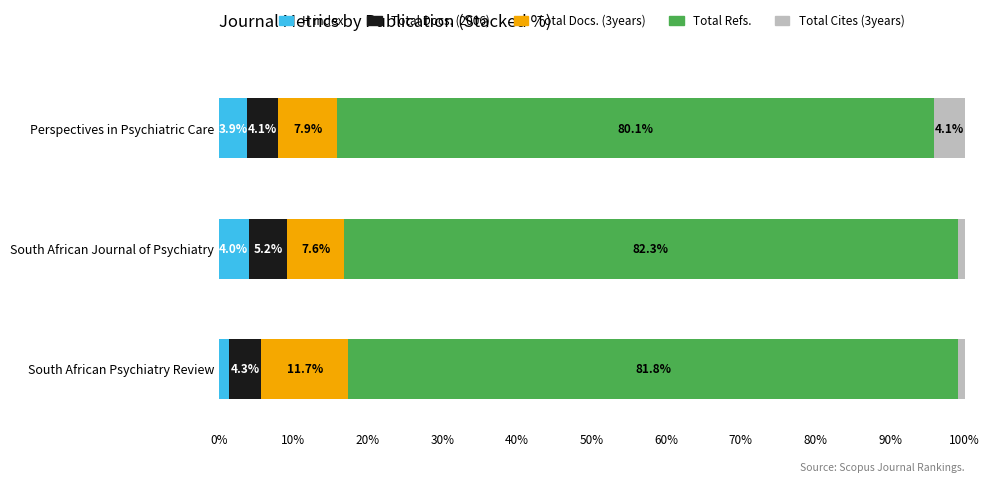

What is the difference between the H index values at South African Psychiatry Review and Perspectives in Psychiatric Care?

2.5